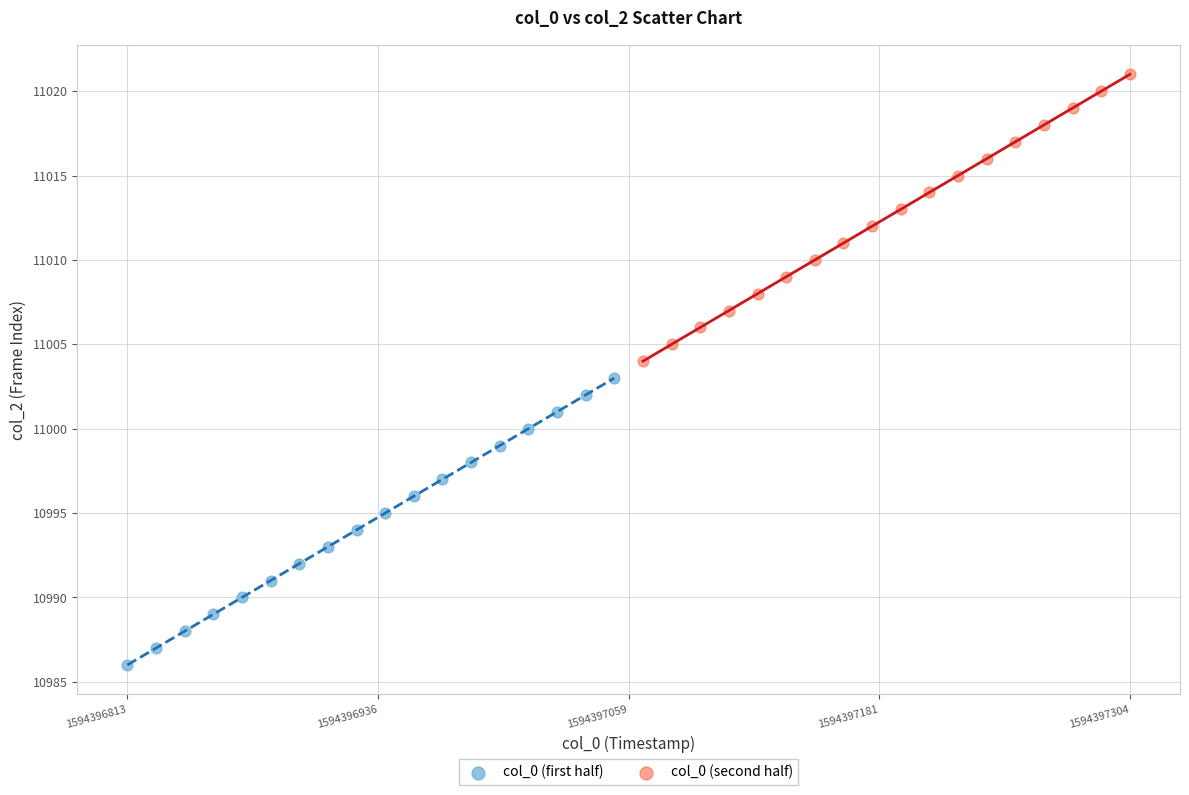

Which series reaches the maximum Y coordinate?

col_0 (second half)